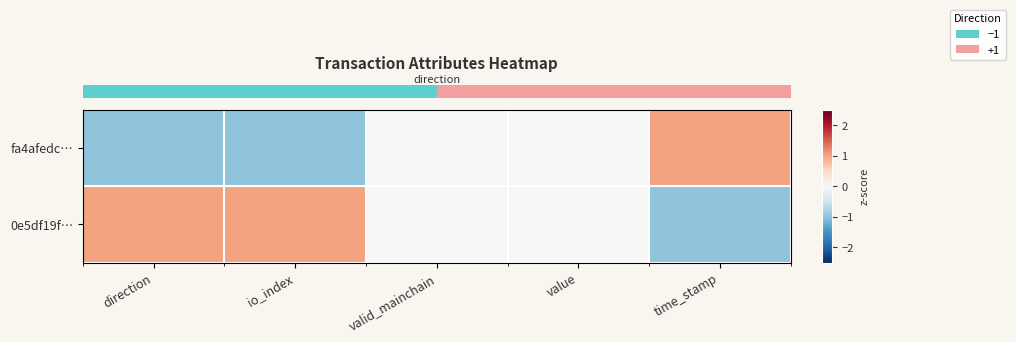

At valid_mainchain, list the series in order from smallest to largest.

row_0, row_1